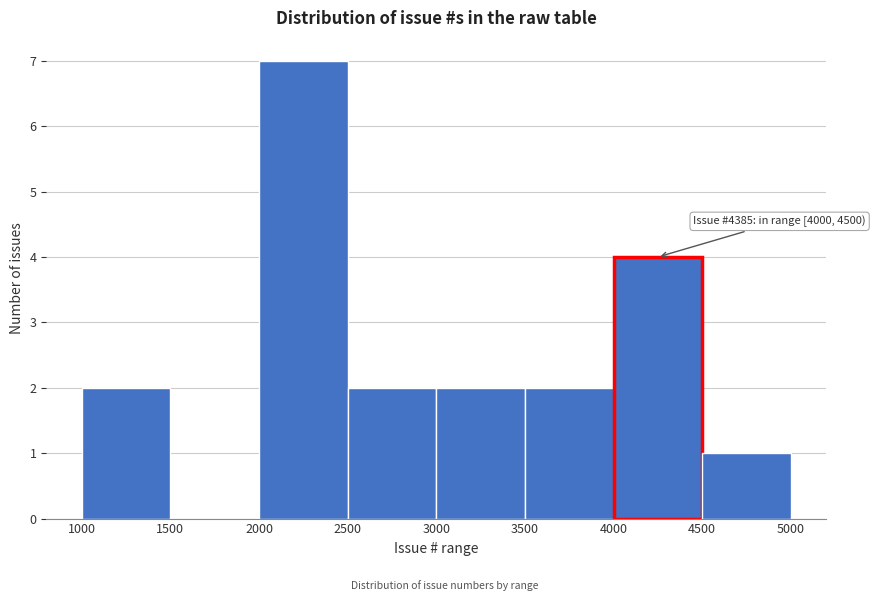

Which range on the x-axis has the tallest bar?

2000 to 2500